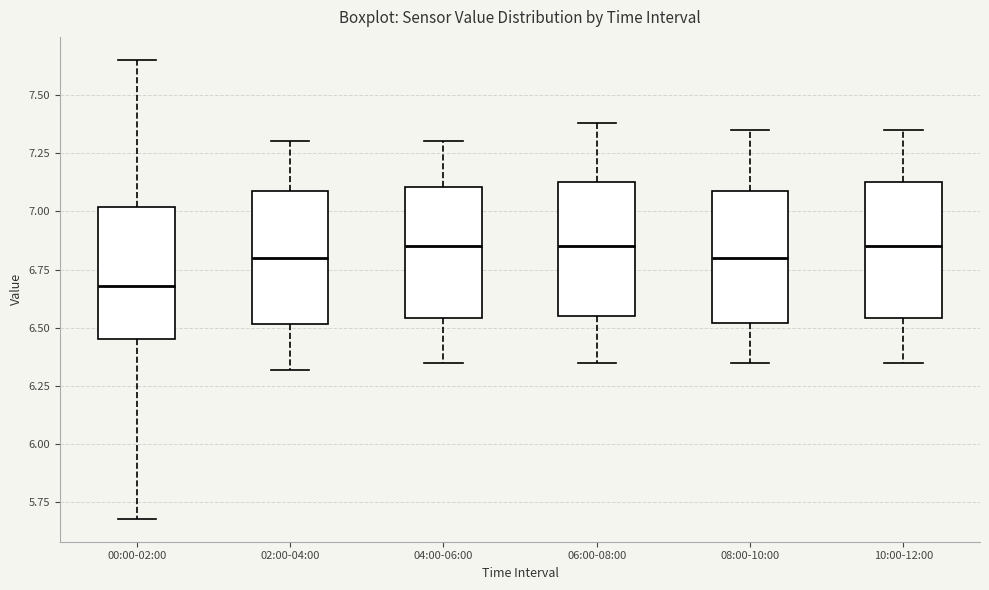

Reading left to right, transcribe this box plot: for each box, give where its median line is, the range the box spans, and where its two whiskers end, as read against the y-axis. The values are not printed on the chart, so give them approximately, as read against the axis.

00:00-02:00: median 6.70, box 6.45 to 7.00, whiskers 5.70 to 7.65
02:00-04:00: median 6.80, box 6.50 to 7.10, whiskers 6.30 to 7.30
04:00-06:00: median 6.85, box 6.55 to 7.10, whiskers 6.35 to 7.30
06:00-08:00: median 6.85, box 6.55 to 7.15, whiskers 6.35 to 7.40
08:00-10:00: median 6.80, box 6.50 to 7.10, whiskers 6.35 to 7.35
10:00-12:00: median 6.85, box 6.55 to 7.15, whiskers 6.35 to 7.35